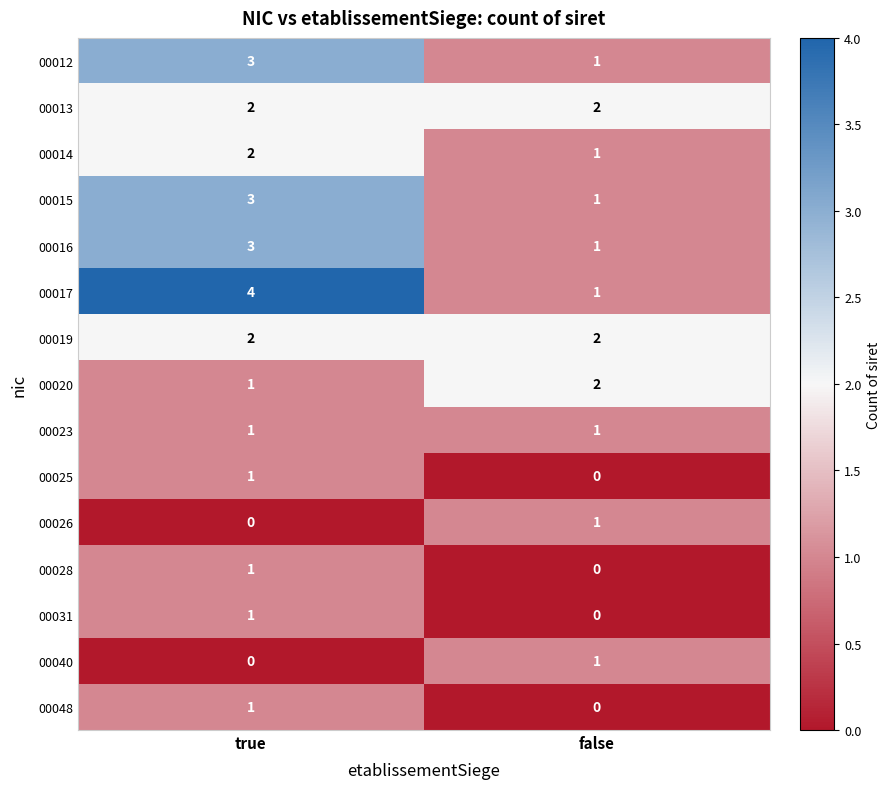

At which category is the sum across all series the highest?

true